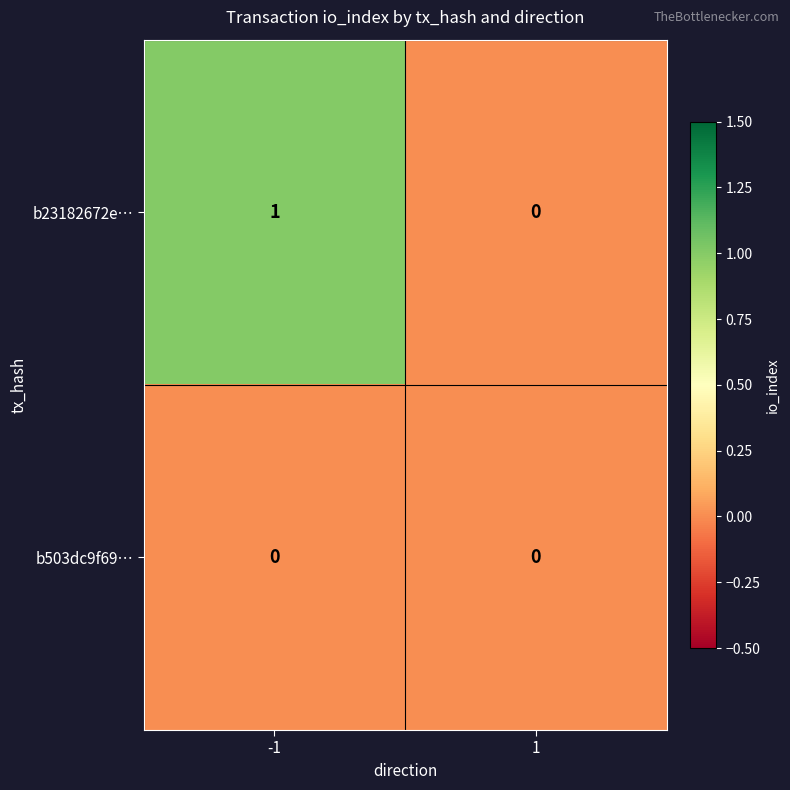

How many data points does each series have?

2